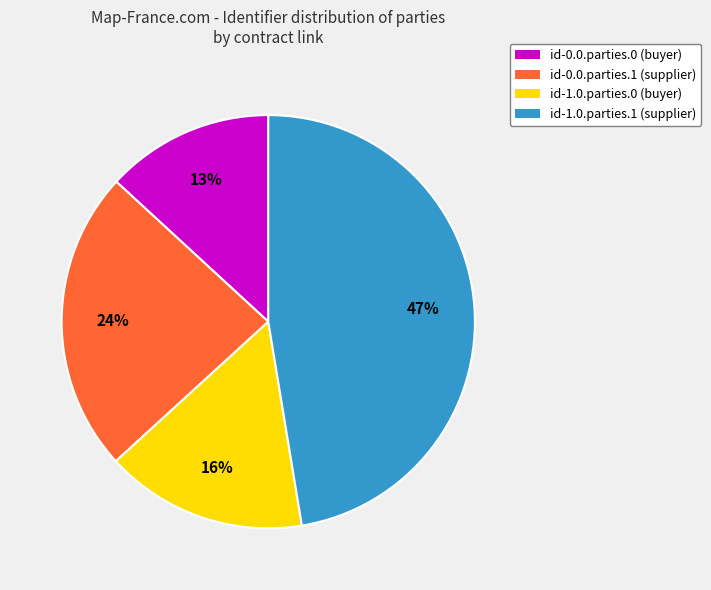

To the nearest percent, what is the average slice percentage?

25%